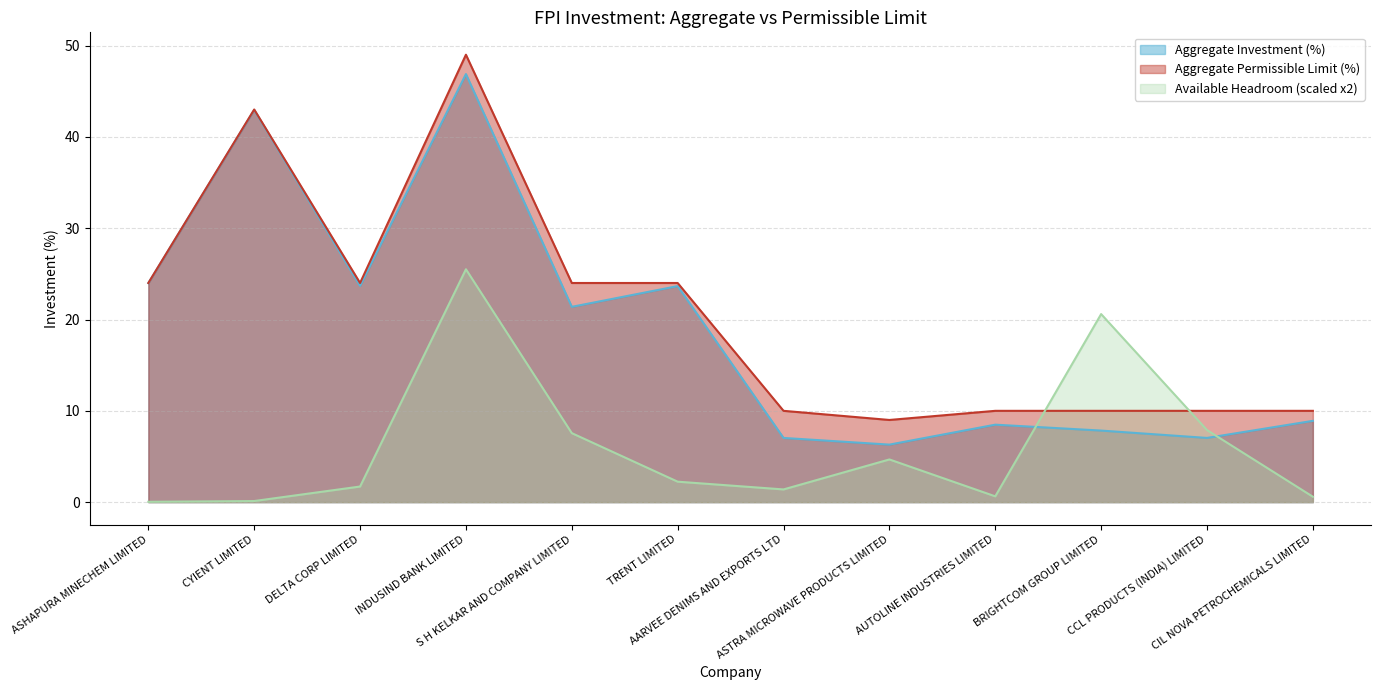

What is the difference between the highest and lowest values at AARVEE DENIMS AND EXPORTS LTD?

8.6